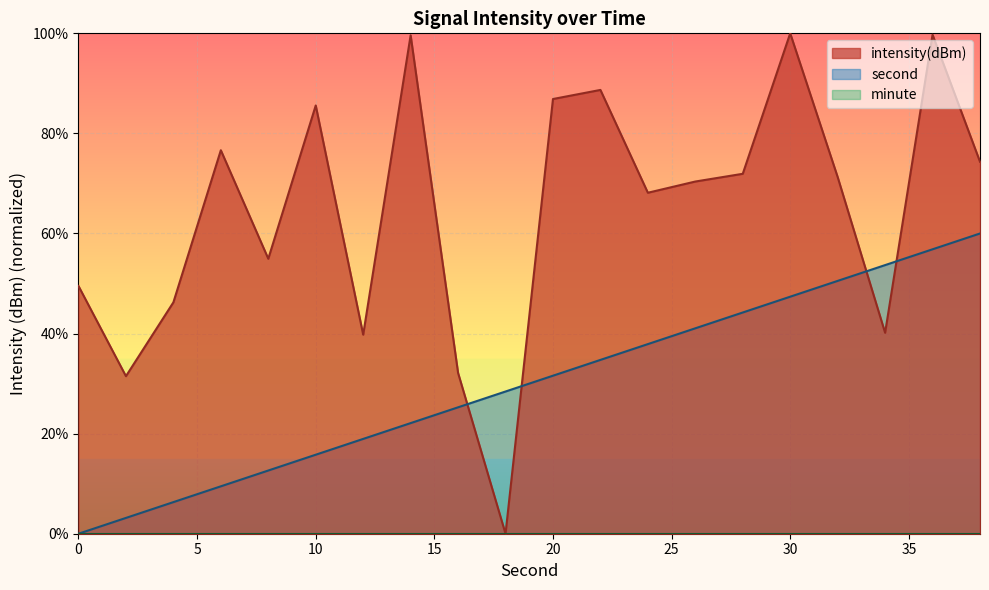

Which series has the widest spread of values?

intensity(dBm)